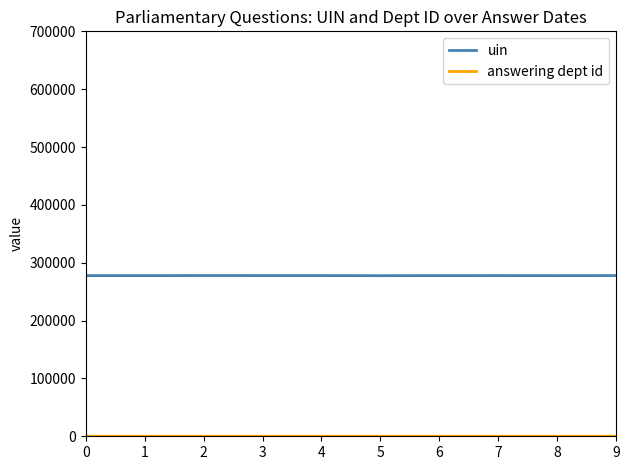

What is the difference between the uin values at 7 and 6?

37